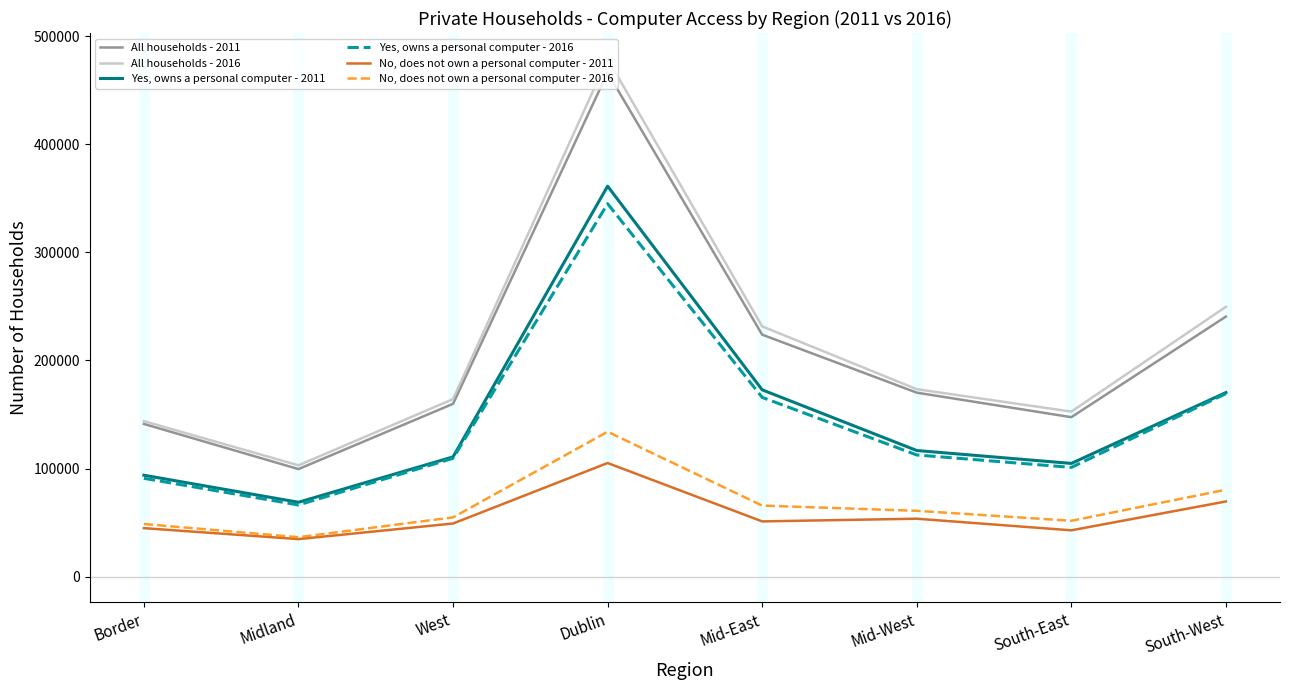

True or false: All households - 2011 and Yes, owns a personal computer - 2011 cross at least once.

False